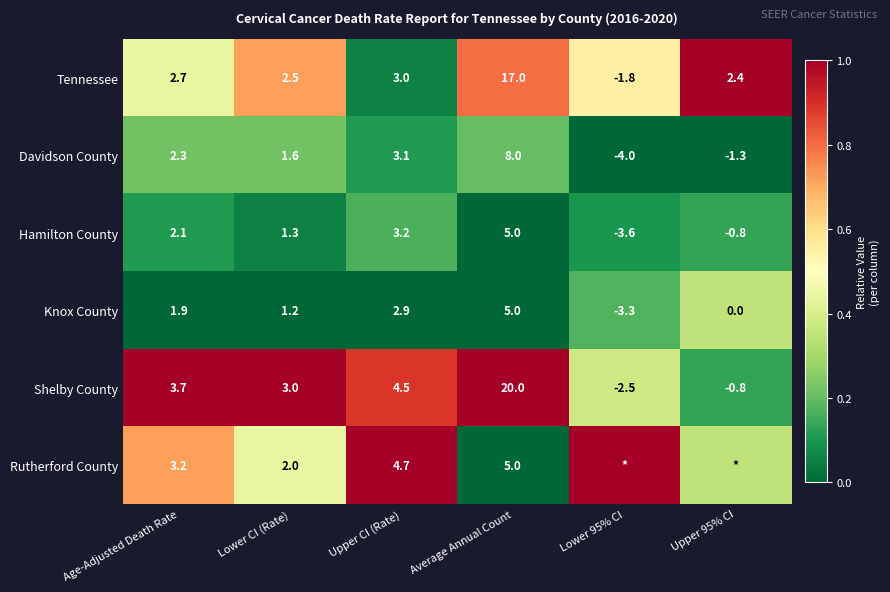

Is the value of Tennessee at Upper 95% CI greater than the value of Knox County at Upper CI (Rate)?

No